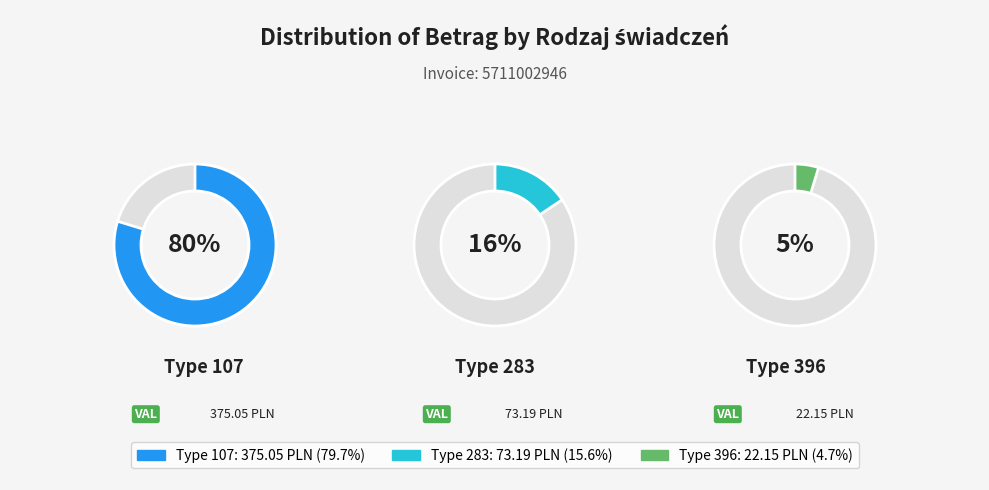

How many segments does this pie chart have?

3